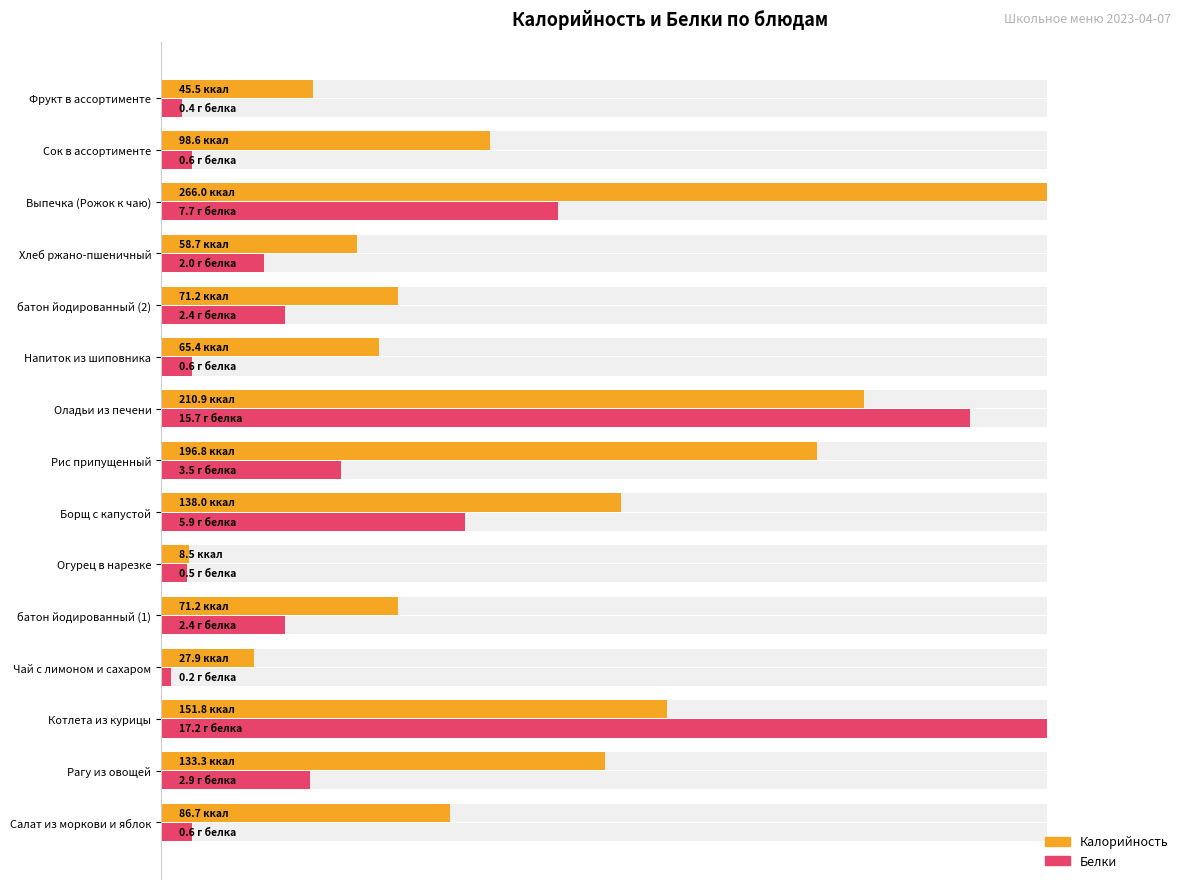

List the series in order of their peak value, highest first.

Калорийность, Белки